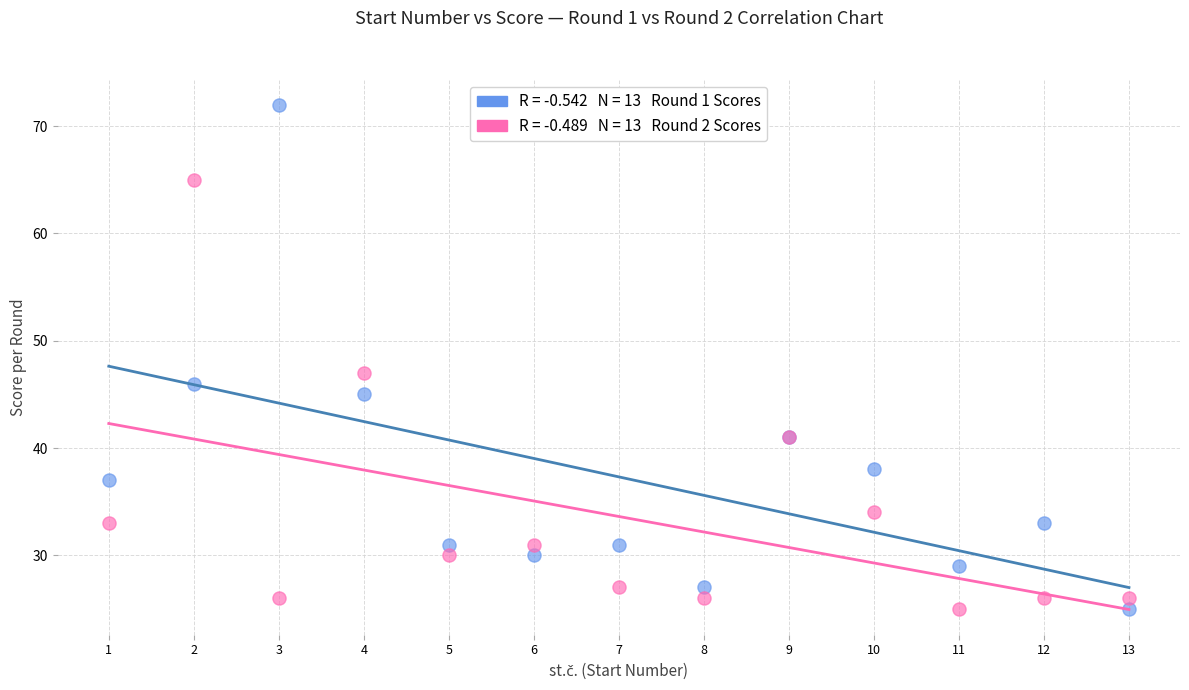

Across all series, what Y value is closest to 48?

47